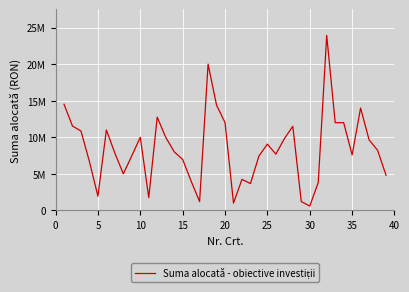

What is the value of the 17th point from the left?

1198361.9